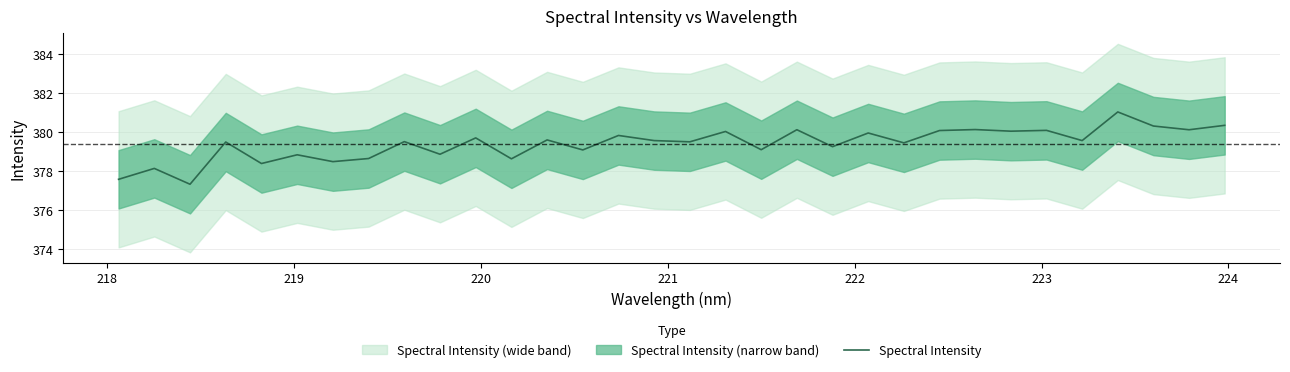

What is the minimum value for Spectral Intensity?

377.3